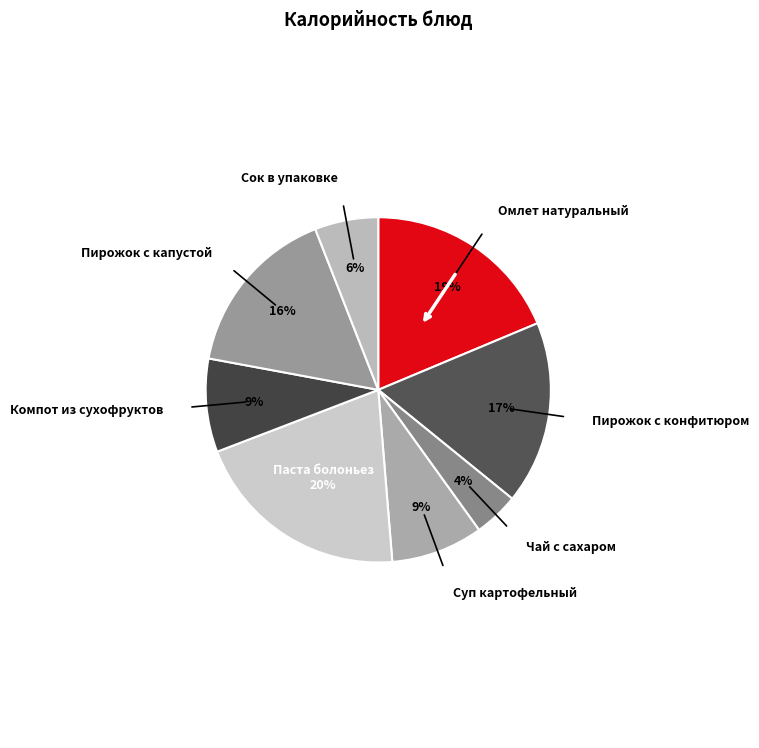

How many slices are in this pie chart?

8